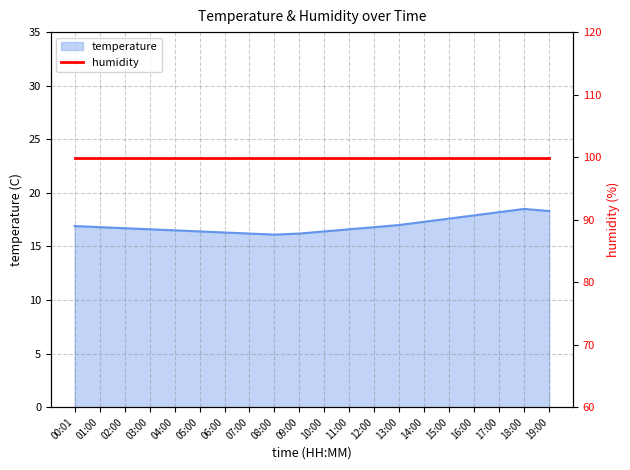

True or false: the data has more than 1 interior local peaks.

False